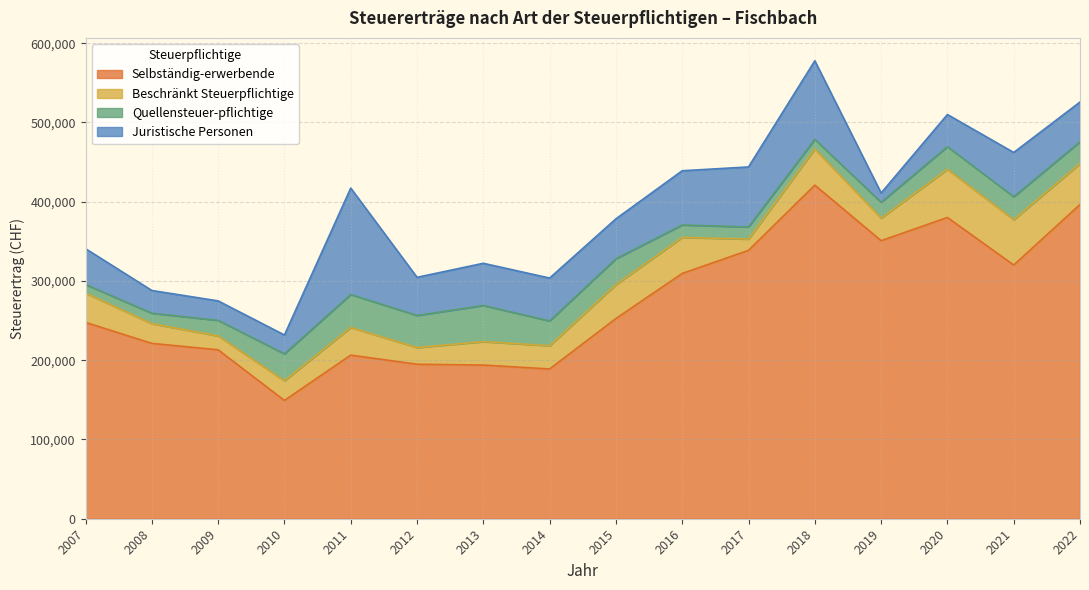

At which label does Quellensteuer-pflichtige reach its peak?

2013